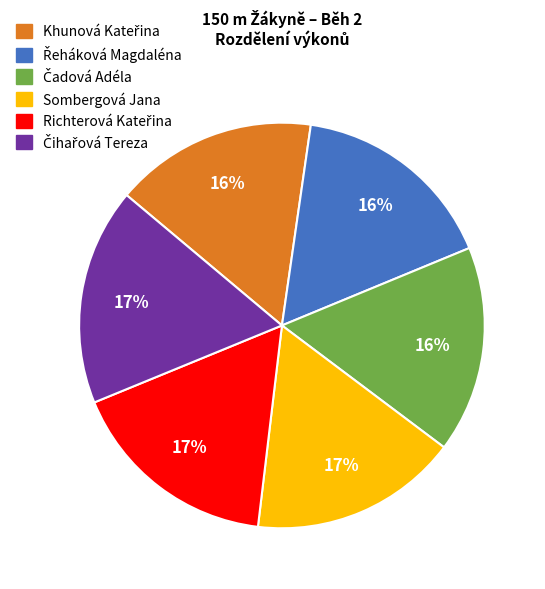

The Sombergová Jana slice represents 17% of the pie. True or false?

True